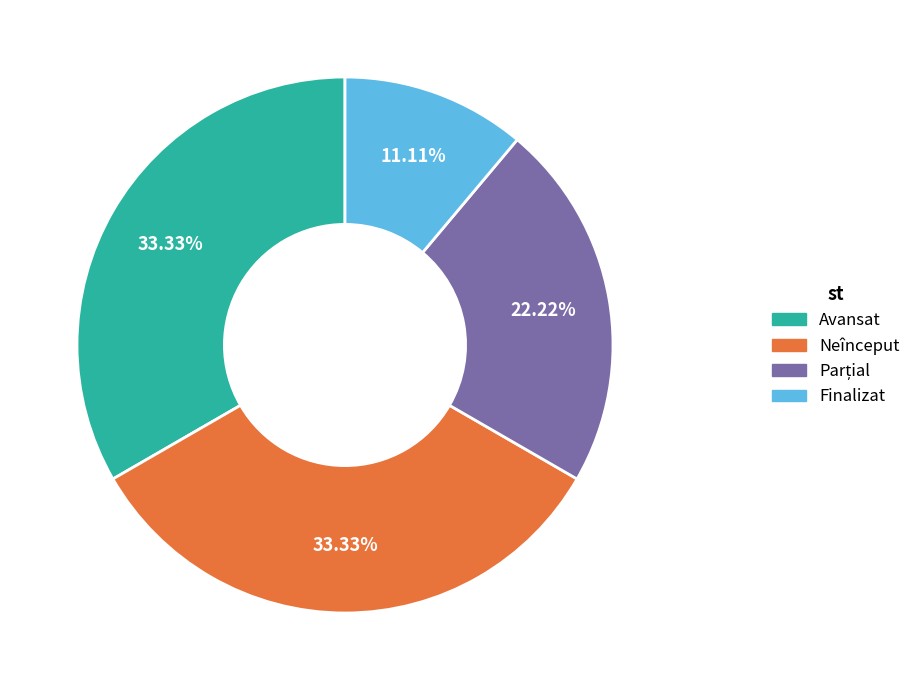

To the nearest percent, what is the average slice percentage?

25%